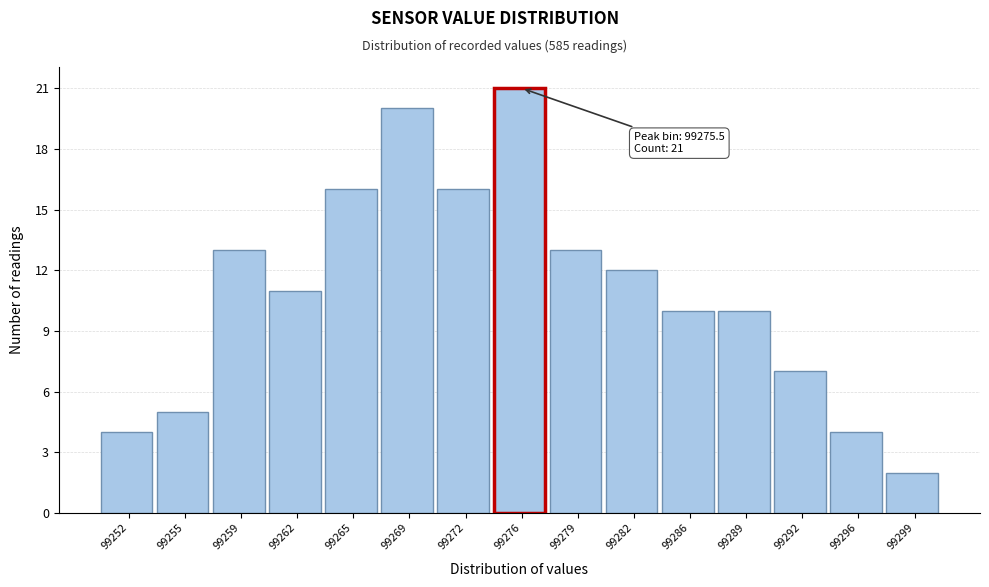

Which range on the x-axis has the tallest bar?

99274.0 to 99277.0